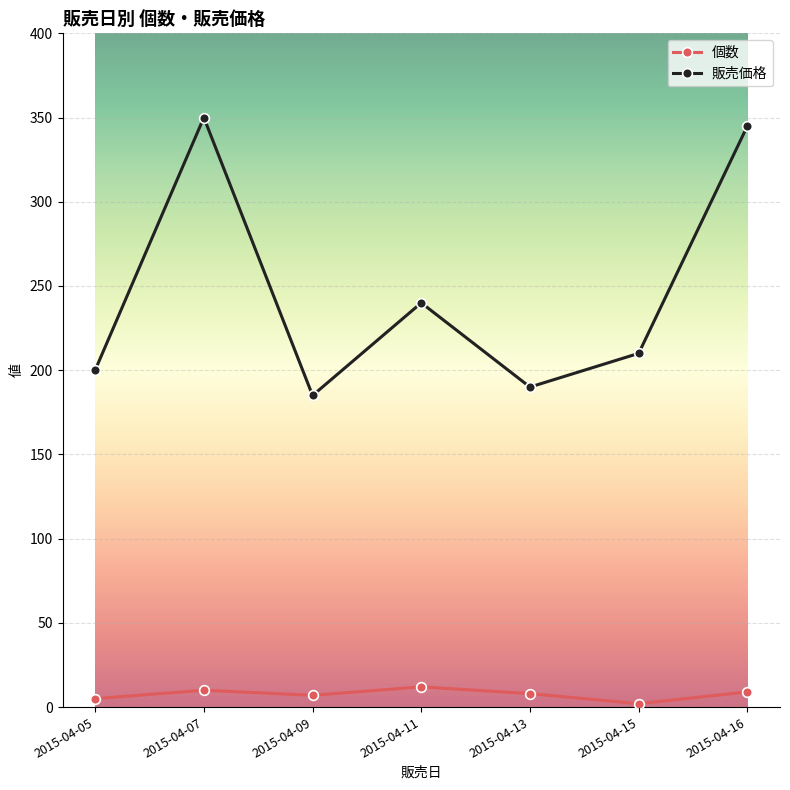

Is the value of 販売価格 at 2015-04-05 greater than the value of 個数 at 2015-04-11?

Yes